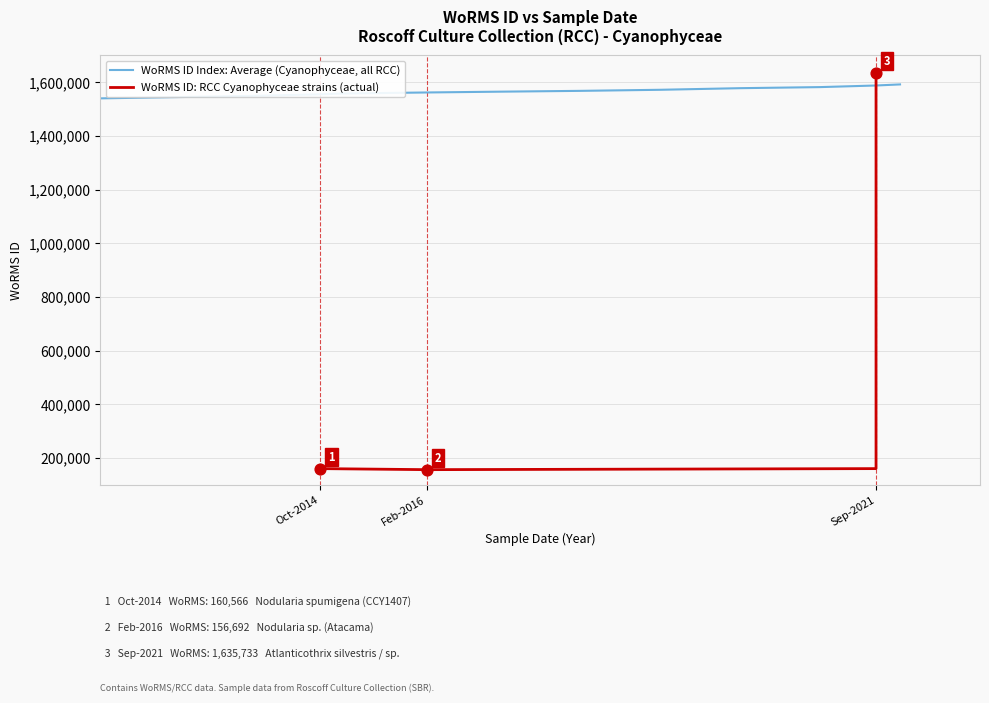

What is the lowest value of the WoRMS ID Index: Average (Cyanophyceae, all RCC) series?

1540000